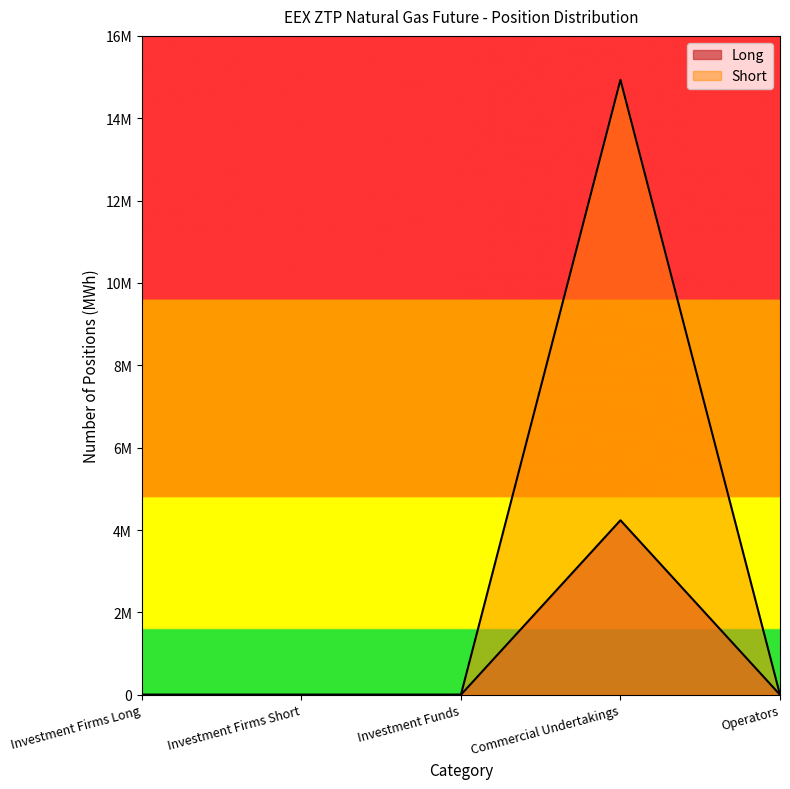

What is the label of the 1st point from the right?

Operators